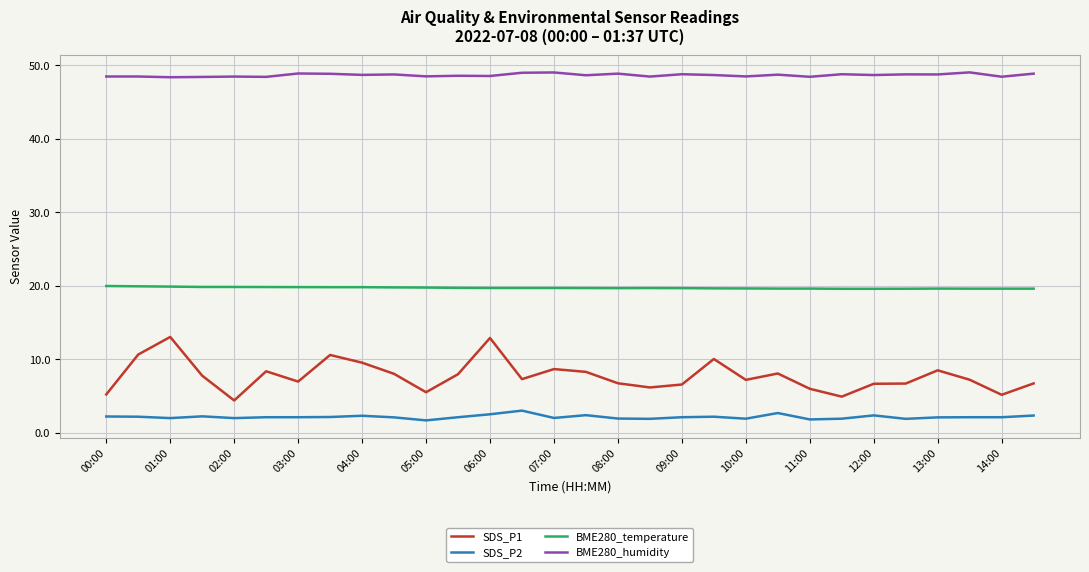

True or false: SDS_P1 and BME280_temperature cross at least once.

False